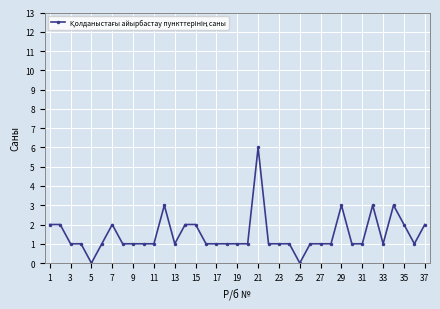

Reading left to right, list all the values displayed in this chart.

2	2	1	1	0	1	2	1	1	1	1	3	1	2	2	1	1	1	1	1	6	1	1	1	0	1	1	1	3	1	1	3	1	3	2	1	2